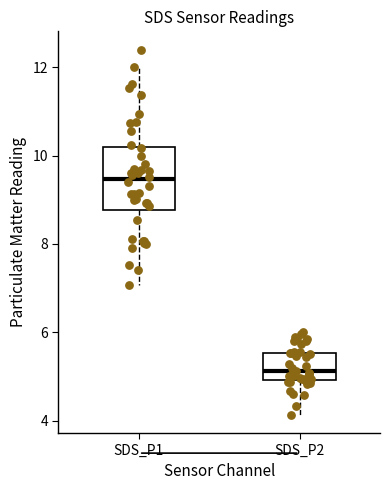

Which box is the tallest, from its lower edge to its upper edge?

SDS_P1